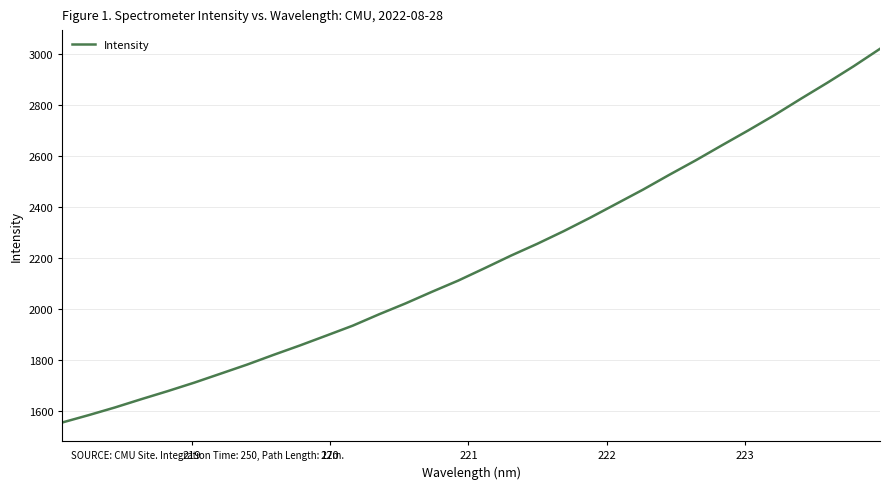

What is the difference between the maximum and minimum values?

1467.4